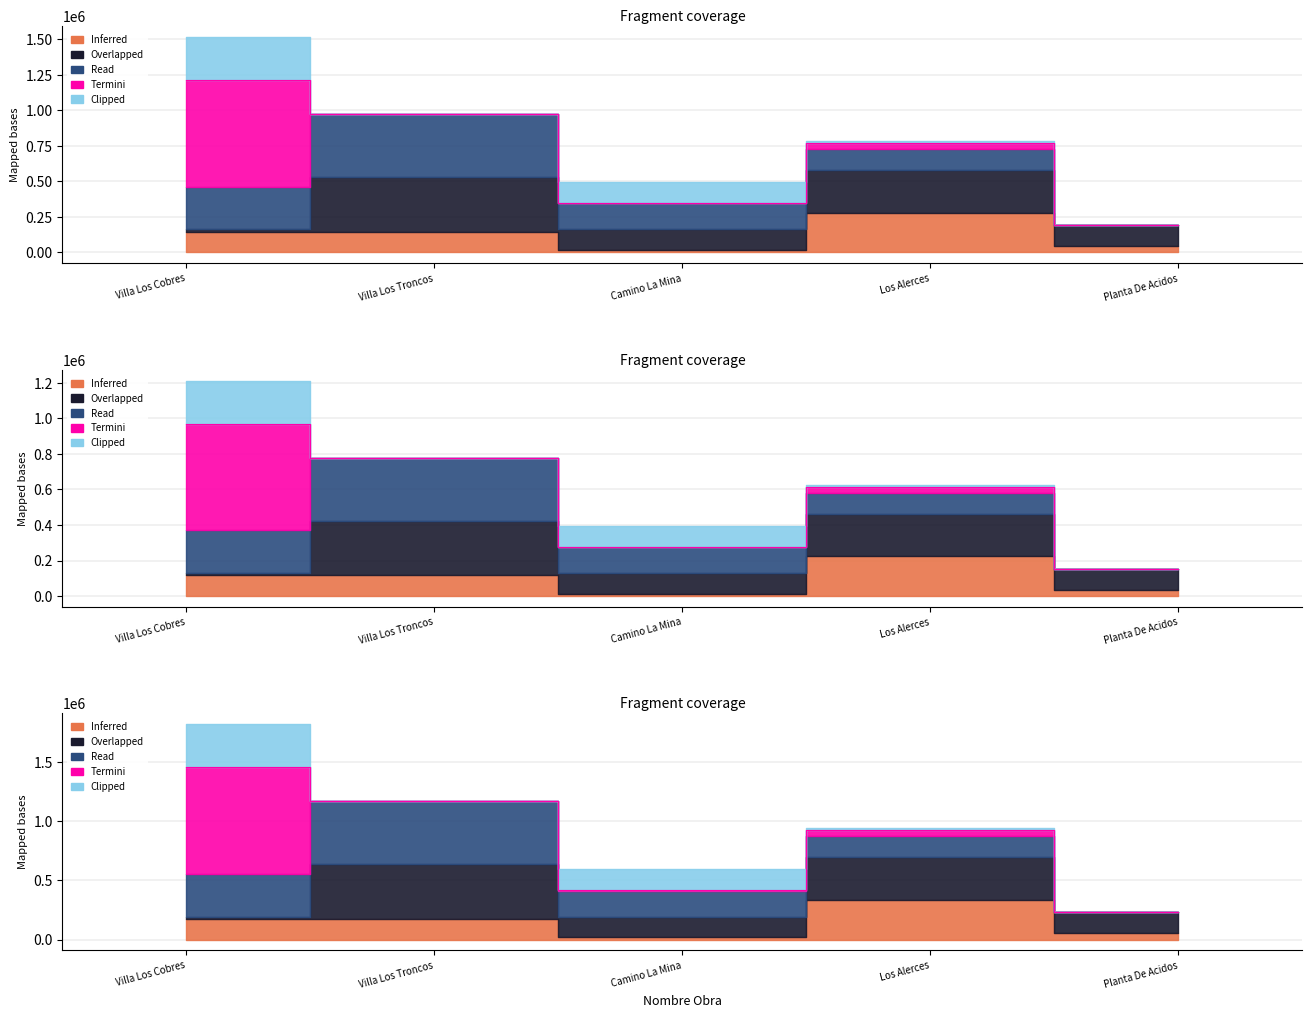

At which label is Read closest to 221250?

Camino La Mina